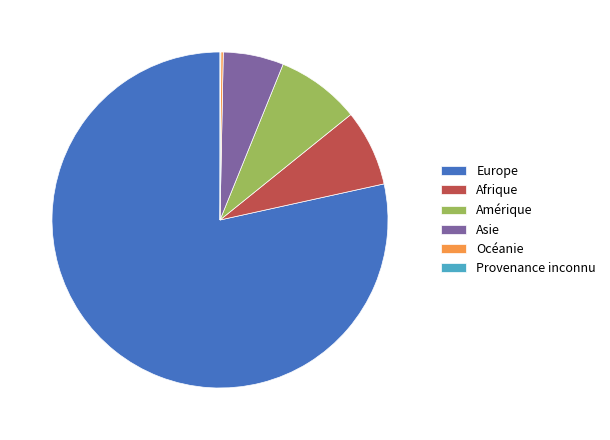

Is the sum of Asie and Amérique greater than half?

No